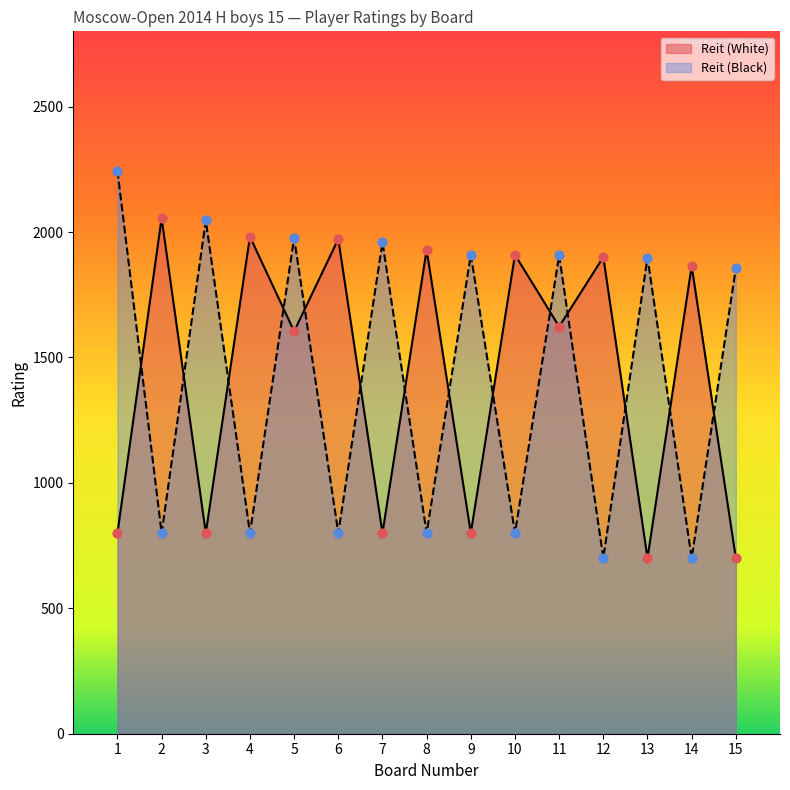

Which series contains the lowest Y value?

Reit (White)